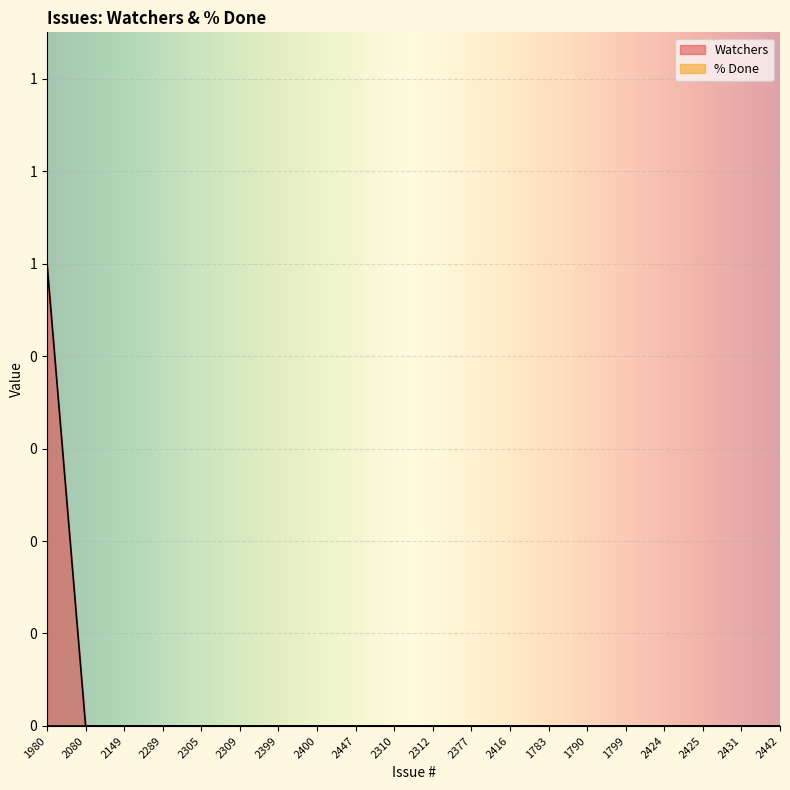

How many lines are shown in the chart?

1